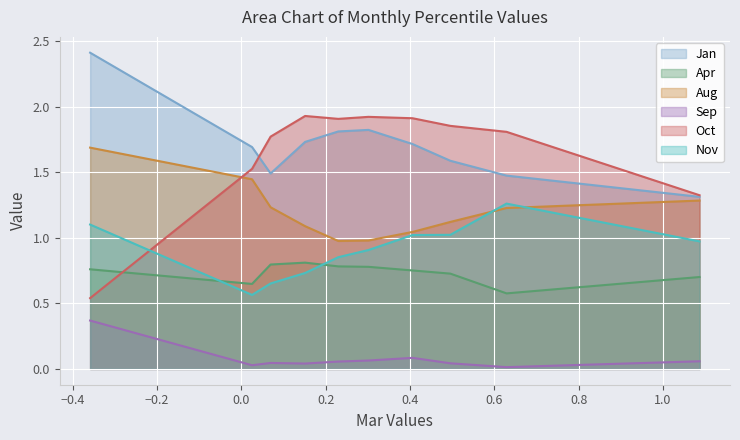

At pct75, list the series in order from largest to smallest.

Oct, Jan, Aug, Nov, Apr, Sep